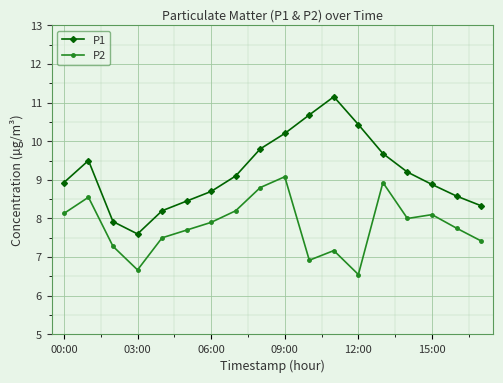

What is the value of the P2 point at the 12th from the left?

7.2